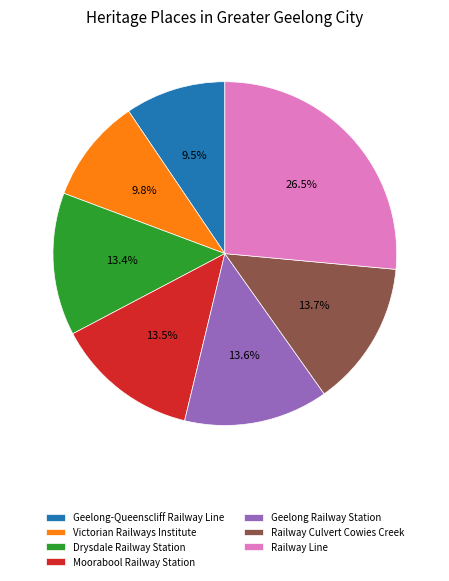

Is there a majority slice in this chart?

No